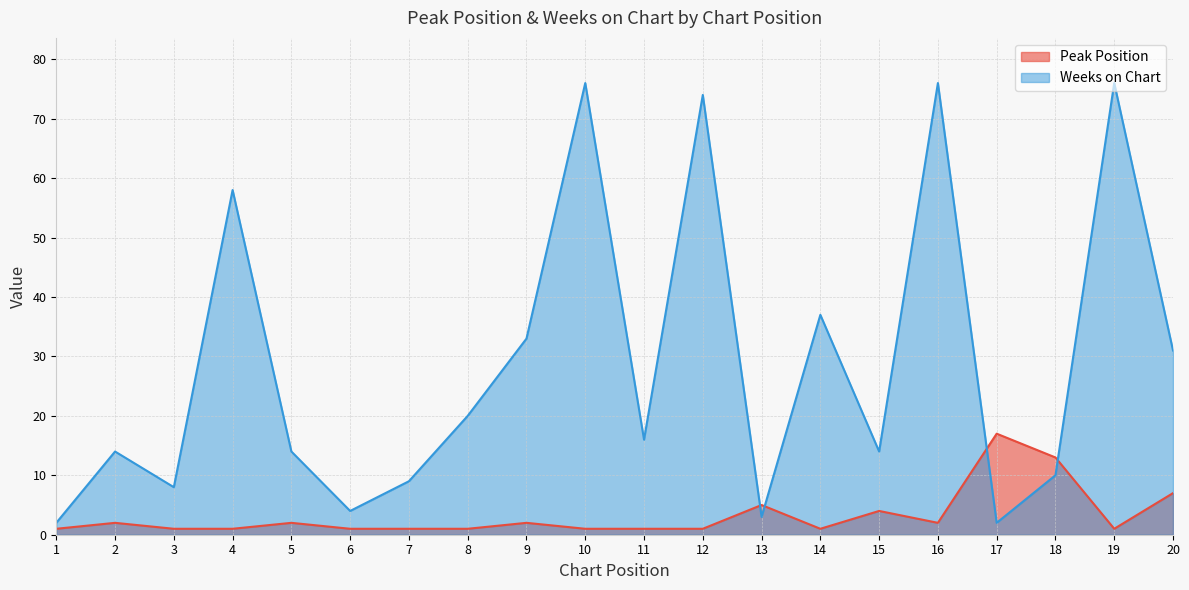

Is it true that Peak Position equals 0 at 9?

False